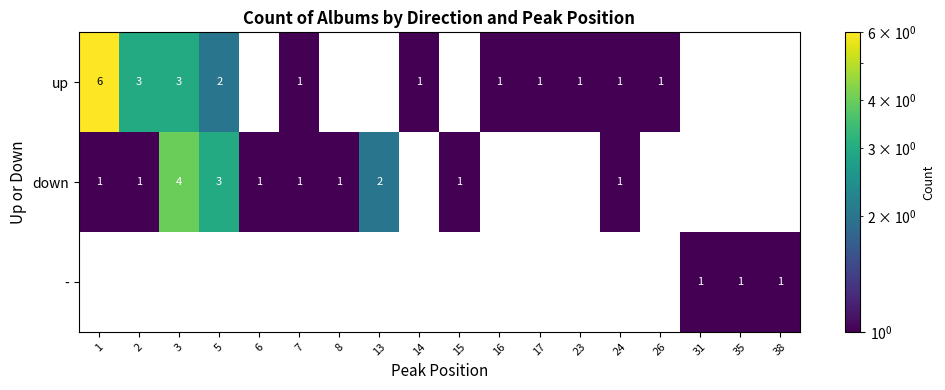

Rank the series by their average value, from highest to lowest.

up, down, -